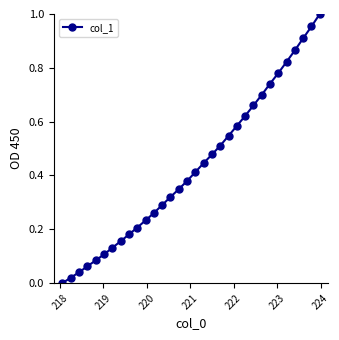

True or false: the data has more than 0 interior local peaks.

False